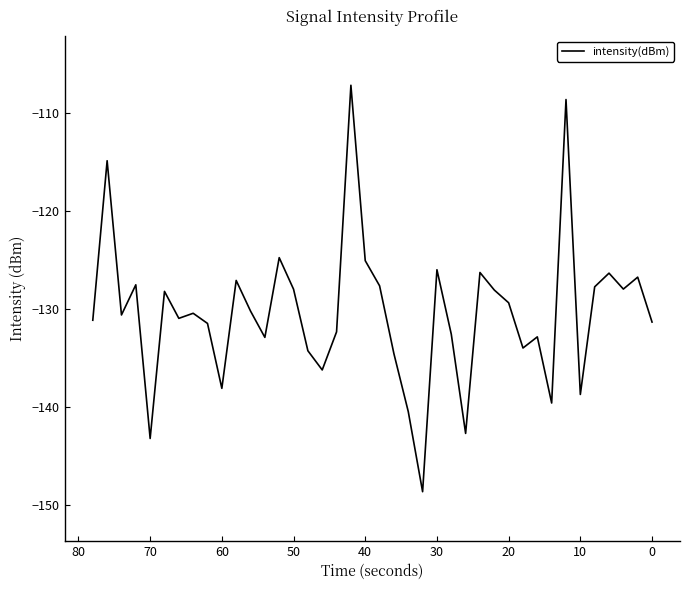

Does the chart display data point markers on the line(s)?

No